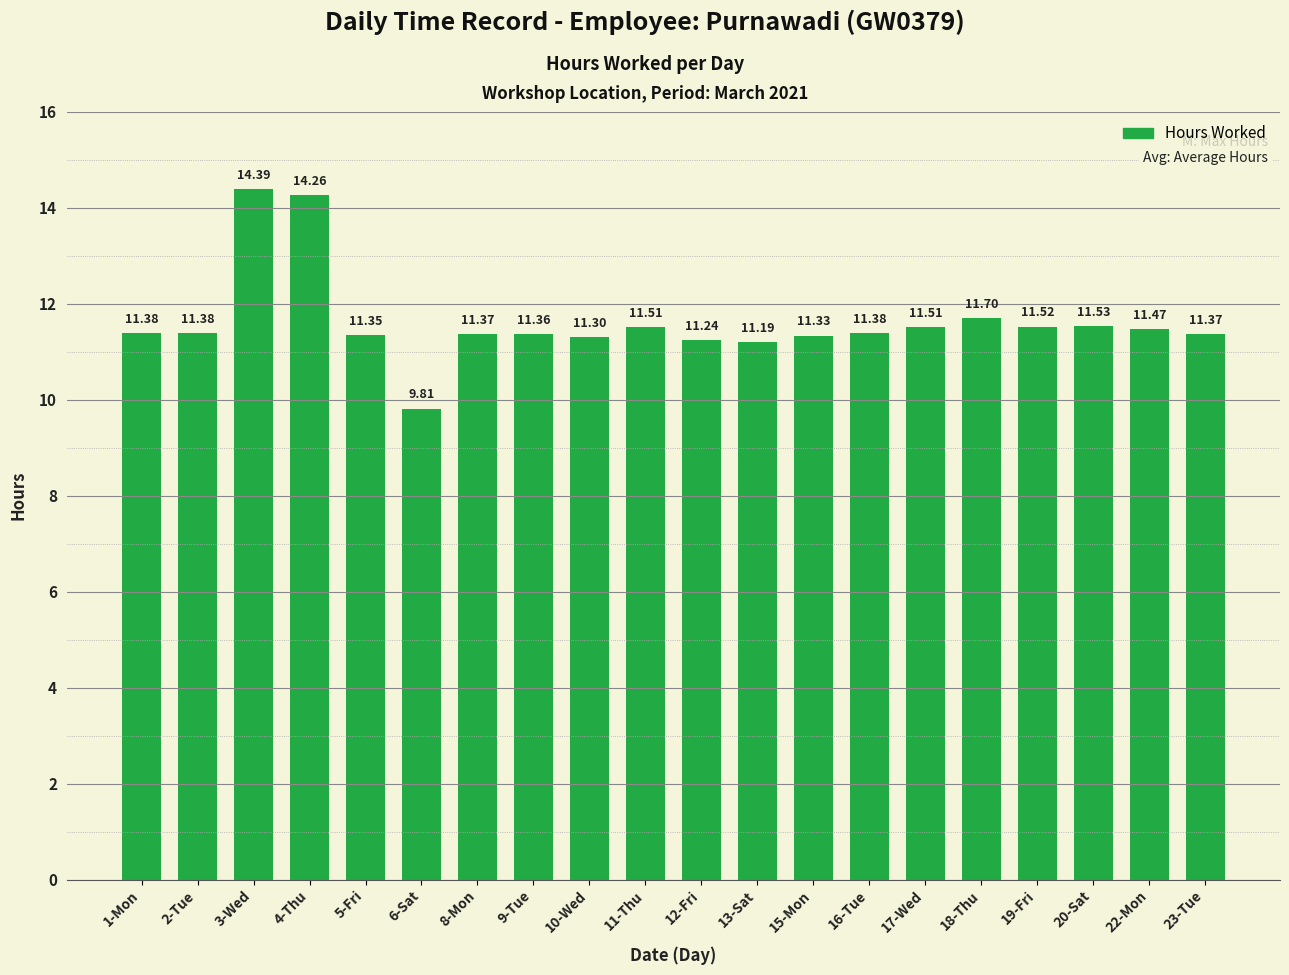

Which has a higher value, 18-Thu or 19-Fri?

18-Thu